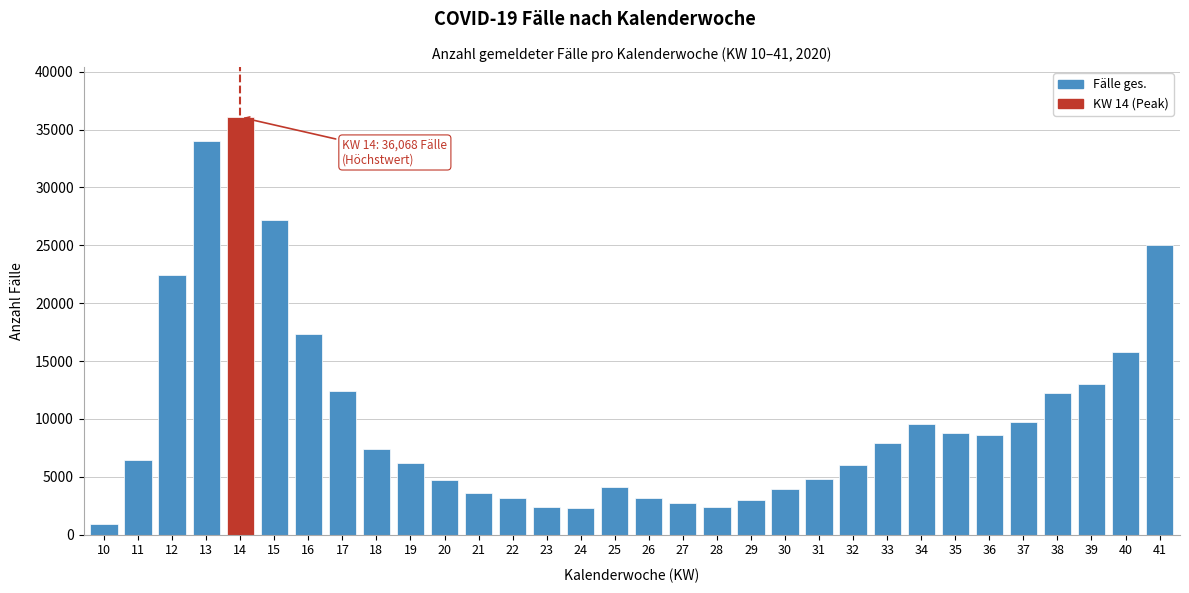

What is the maximum value shown in the chart?

36068